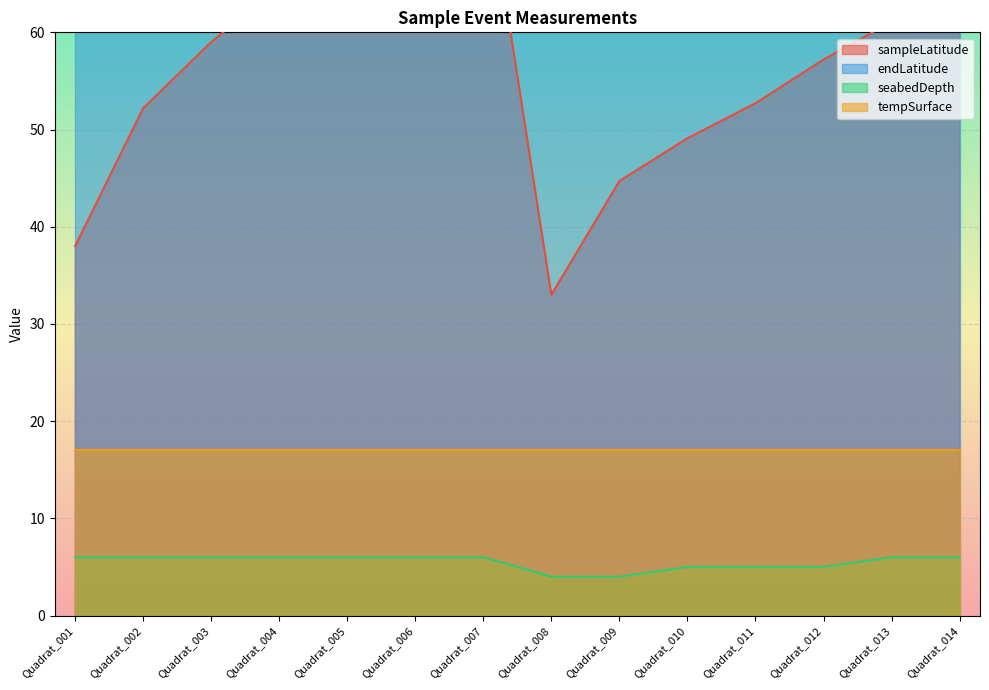

How many seabedDepth values are between 5 and 6?

12